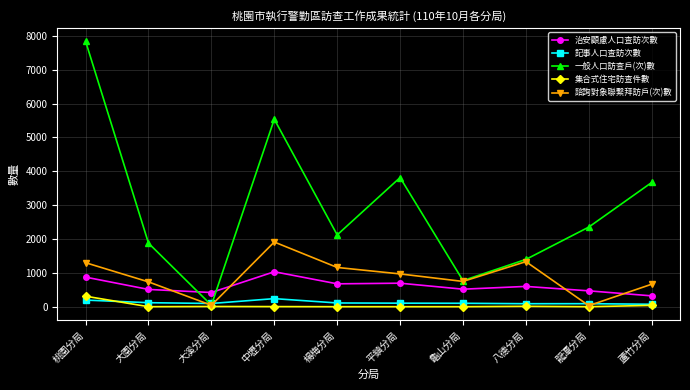

True or false: 一般人口訪查戶(次)數 has a value of 8821 at 中壢分局.

False